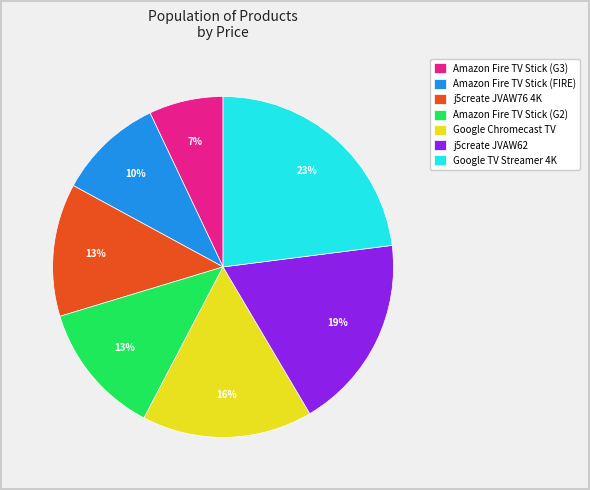

How many slices are in this pie chart?

7